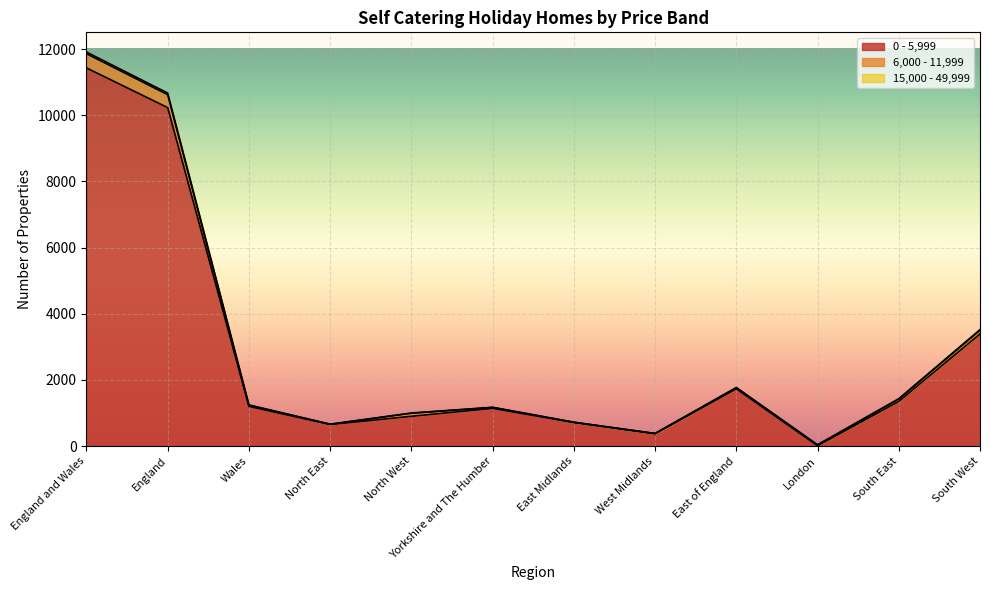

The value of 6,000 - 11,999 at East of England is 2935. True or false?

False